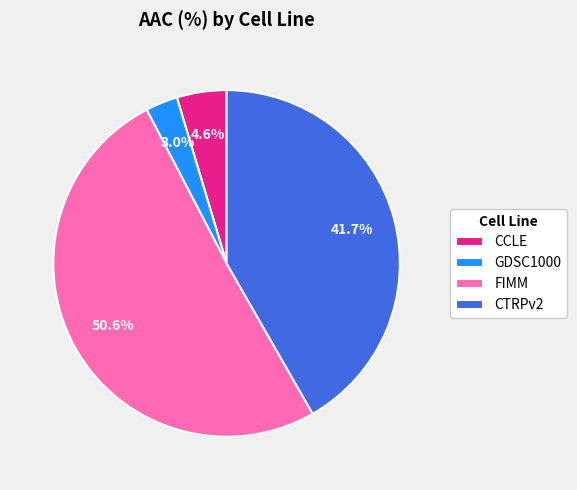

To the nearest percent, what is the difference between the largest and smallest slice percentages?

48%